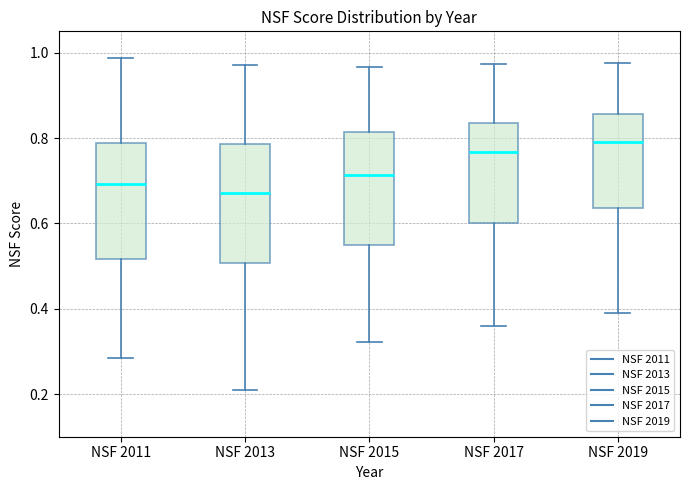

Which box has the lowest median line?

NSF 2013